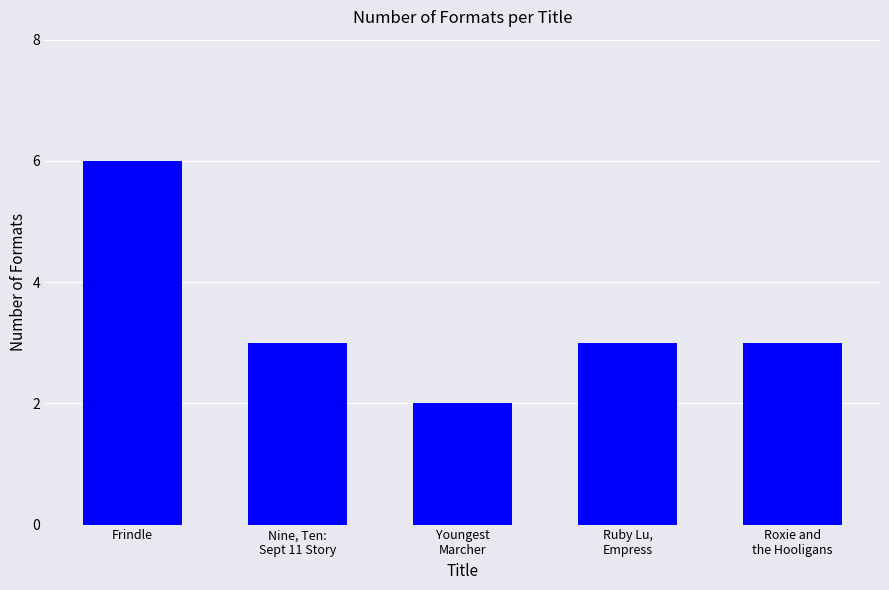

True or false: the data shows 6 at Frindle.

True